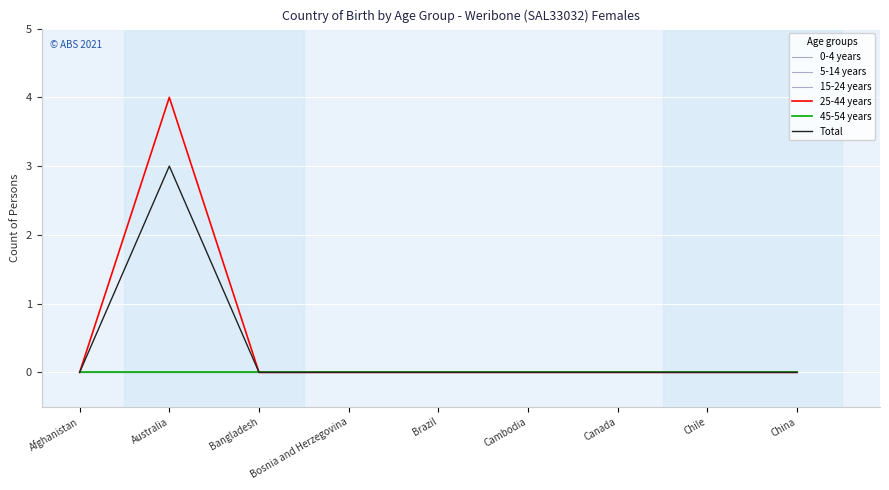

True or false: 45-54 years has more than 0 points higher than both neighbors.

False